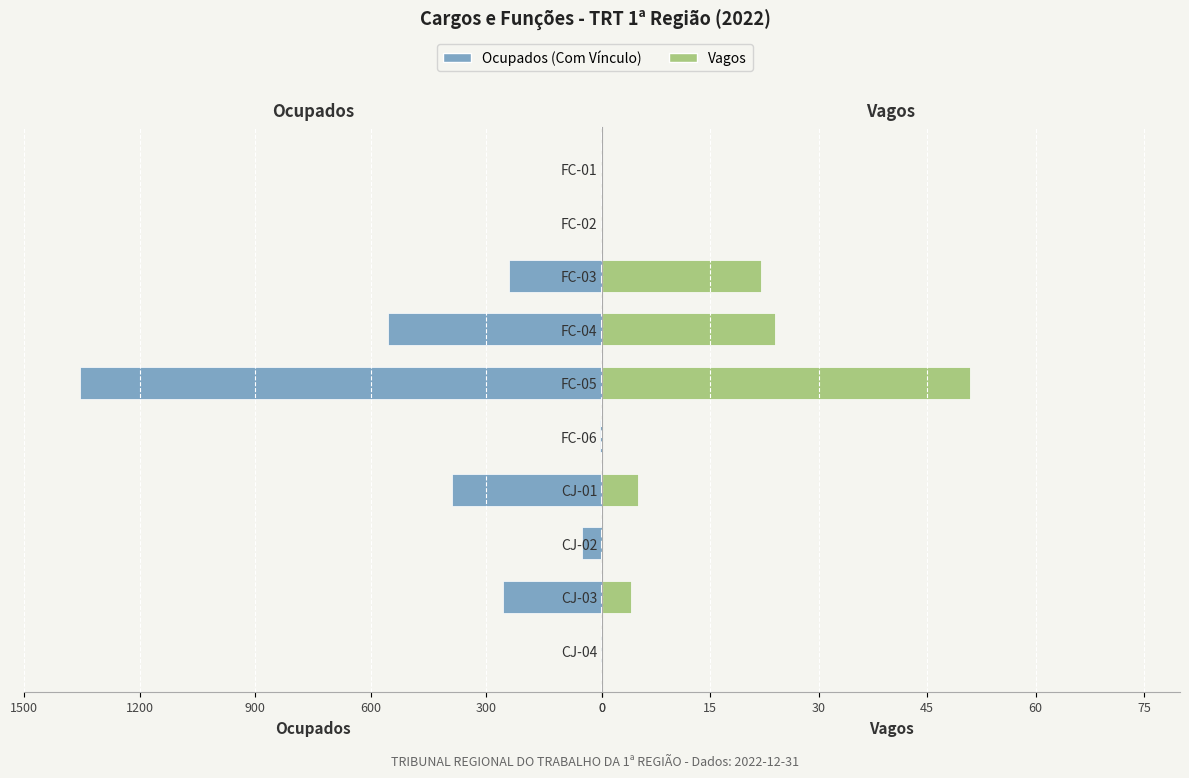

What is the difference between the second highest and second lowest values in the Vagos series?

24